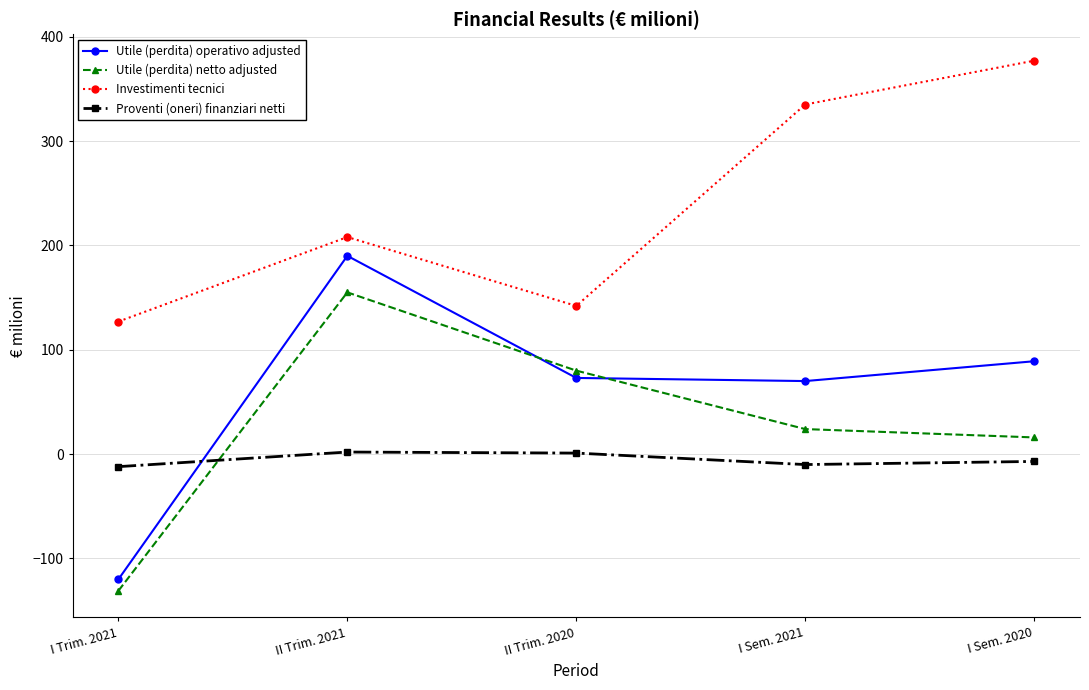

How many values in Utile (perdita) netto adjusted are above zero?

4